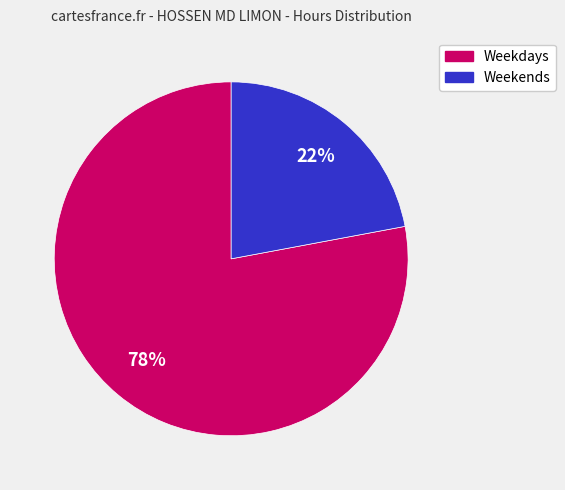

To the nearest percent, what is the difference between the largest and smallest slice percentages?

56%